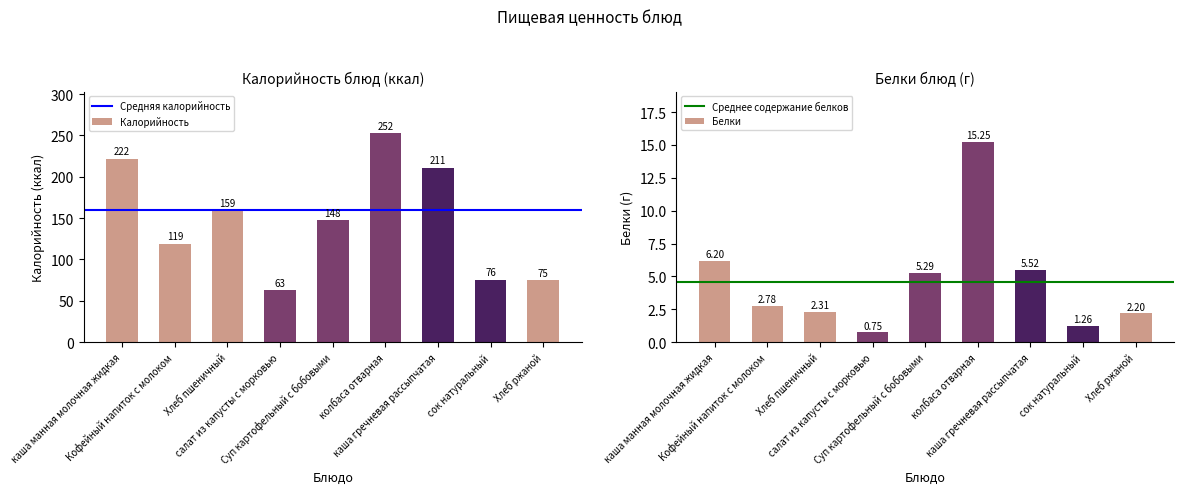

At which label does Калорийность first exceed 147?

каша манная молочная жидкая